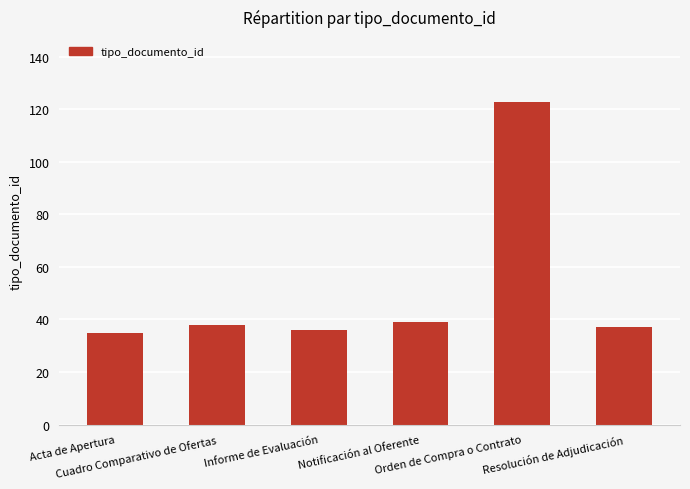

What is the sum of the values at Notificación al Oferente and Resolución de Adjudicación?

76